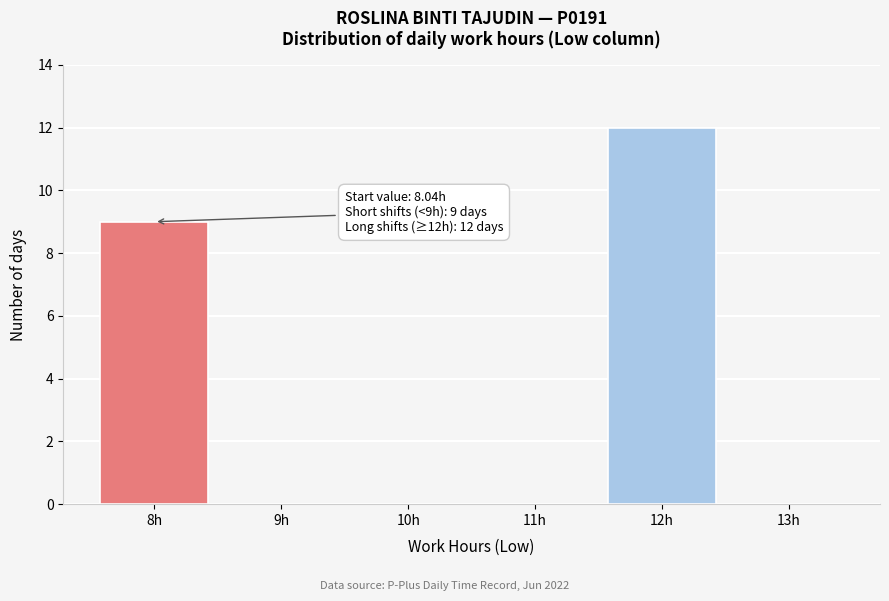

Reading right to left, extract all data points from this chart.

13h=0	12h=12	11h=0	10h=0	9h=0	8h=9